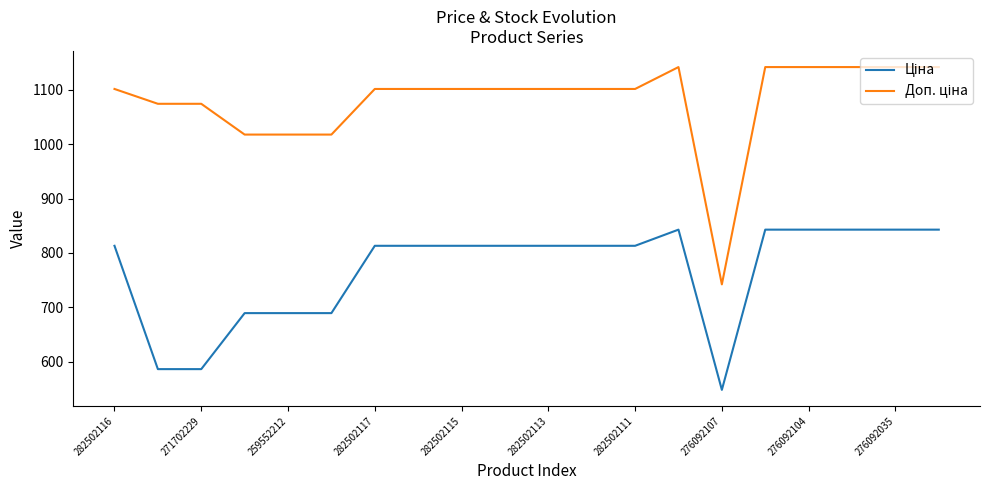

How many categories are shown in the chart?

20